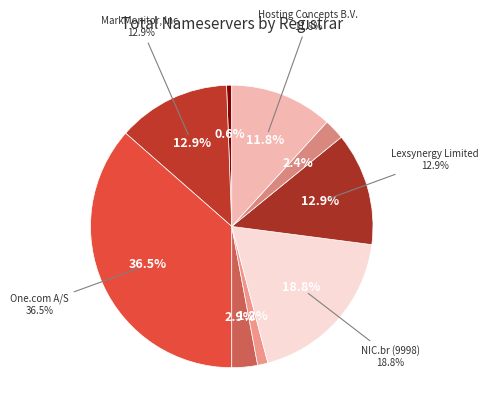

To the nearest percent, what portion does MarkMonitor, Inc. represent?

13%